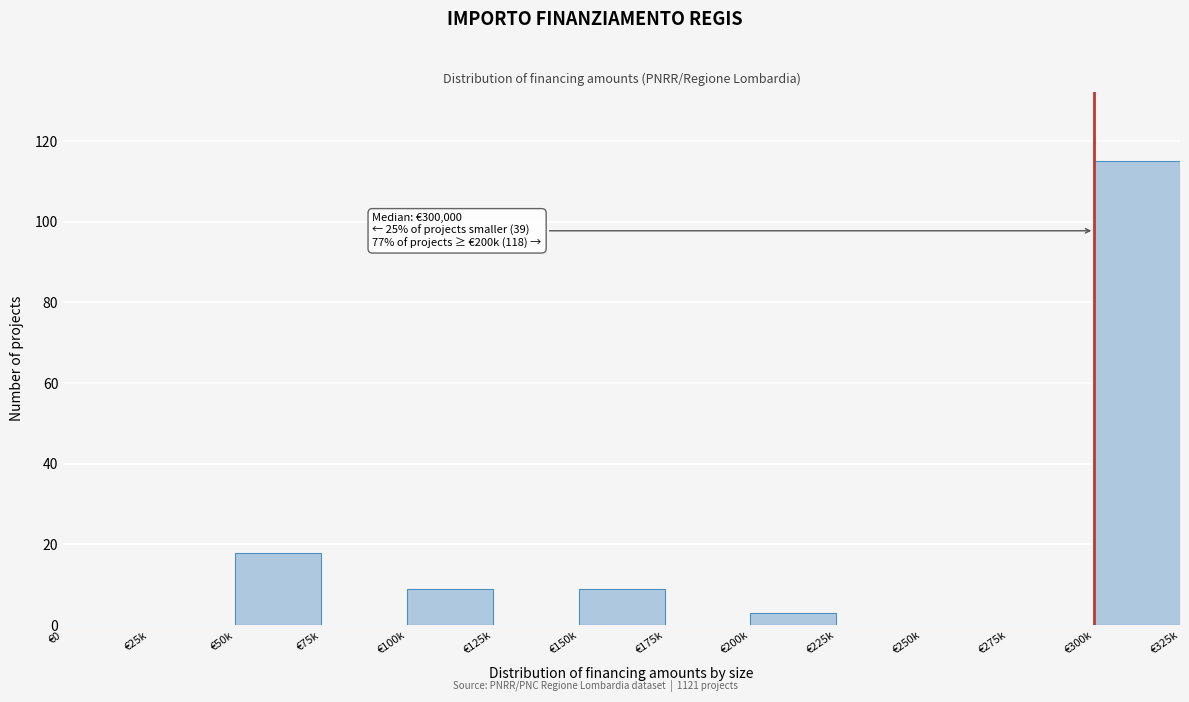

Reading left to right, extract all data points from this chart.

€0=0	€25k=0	€50k=18	€75k=0	€100k=9	€125k=0	€150k=9	€175k=0	€200k=3	€225k=0	€250k=0	€275k=0	€300k=115